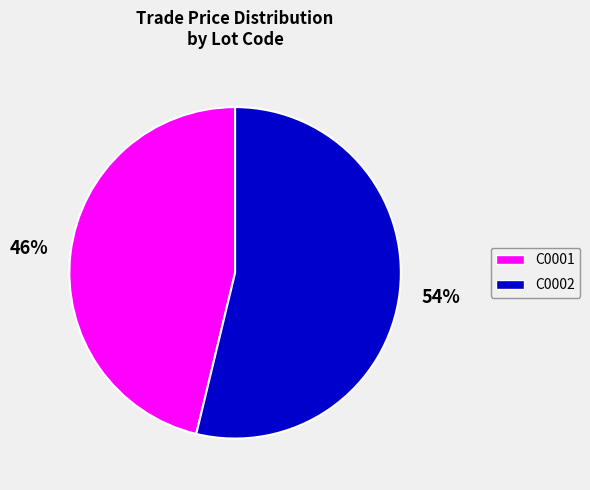

To the nearest percent, what is the difference between the C0002 and C0001 slice percentages?

8%